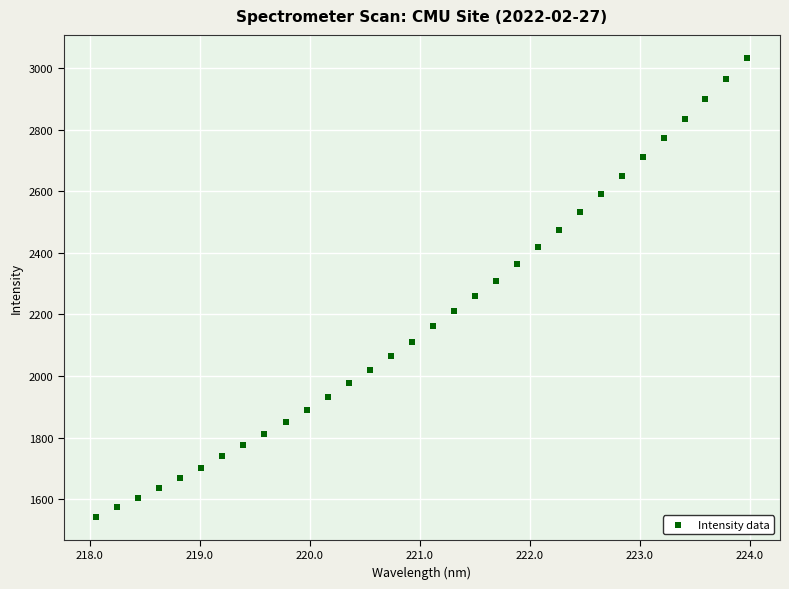

What is the range of Y values (max minus min)?

1489.5